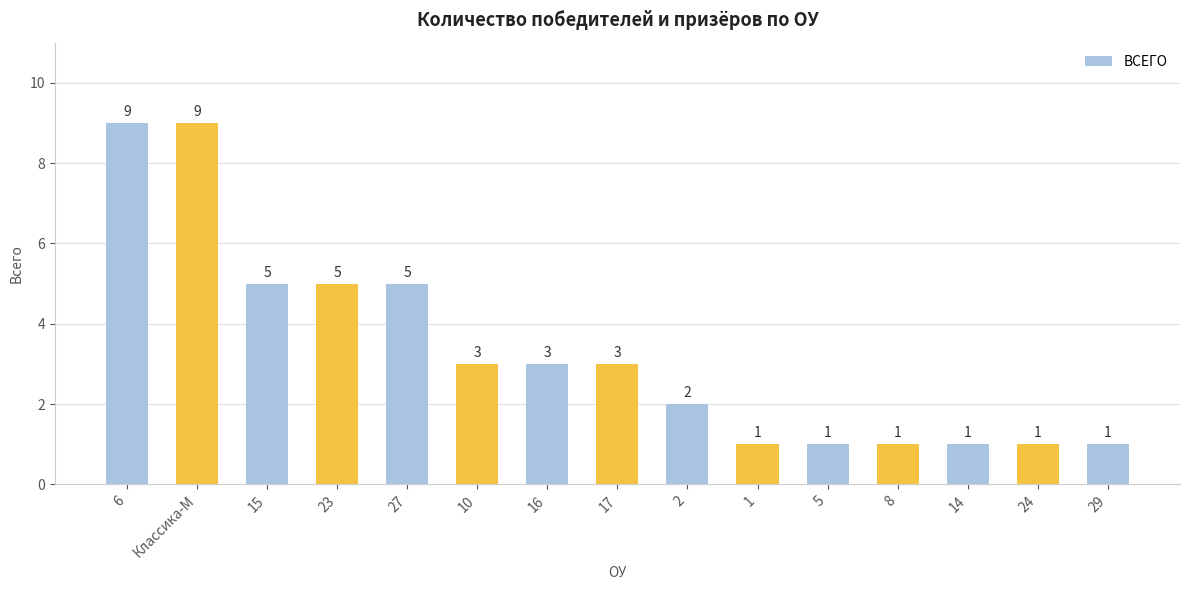

Reading left to right, transcribe all the data shown in this chart.

9	9	5	5	5	3	3	3	2	1	1	1	1	1	1